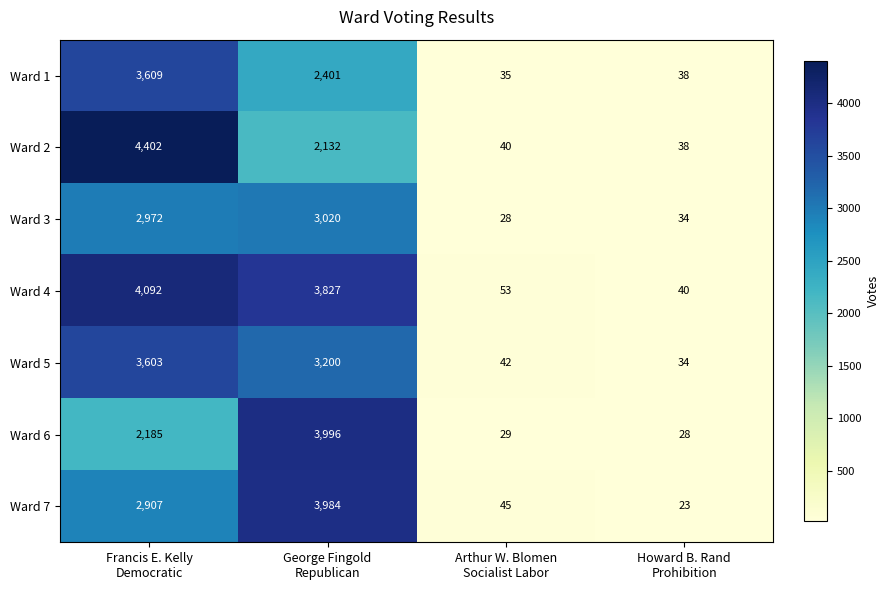

What is the lowest value of the Ward 2 series?

38